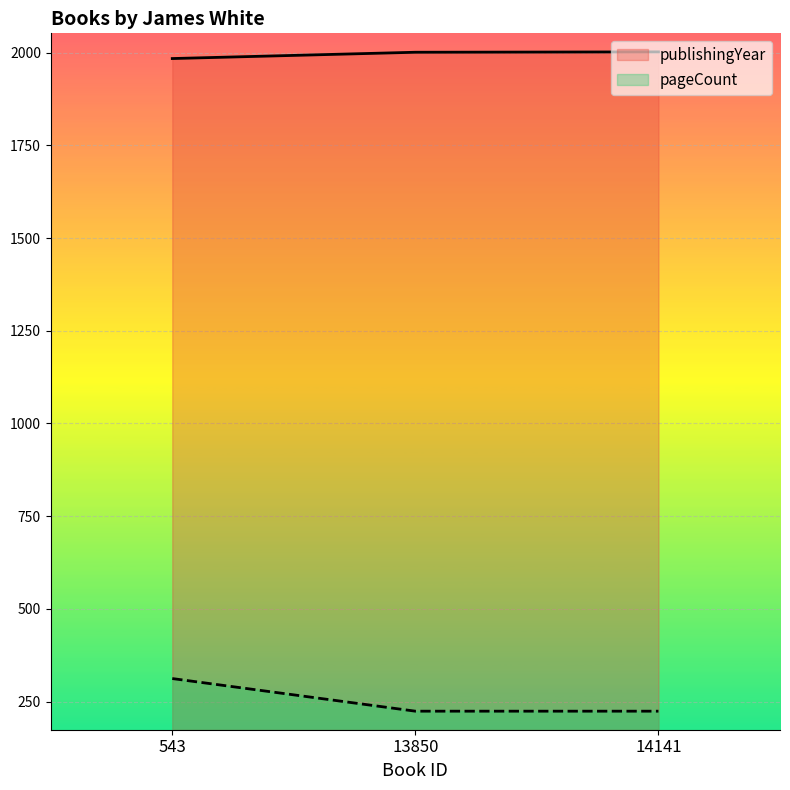

Which series has the widest spread of values?

pageCount